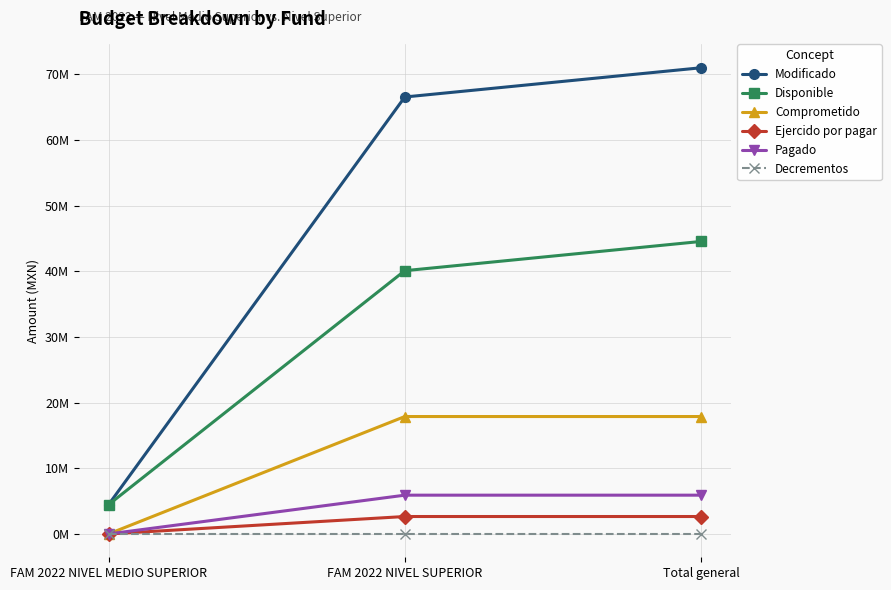

Is it true that Modificado equals 17104964.1 at FAM 2022 NIVEL SUPERIOR?

False